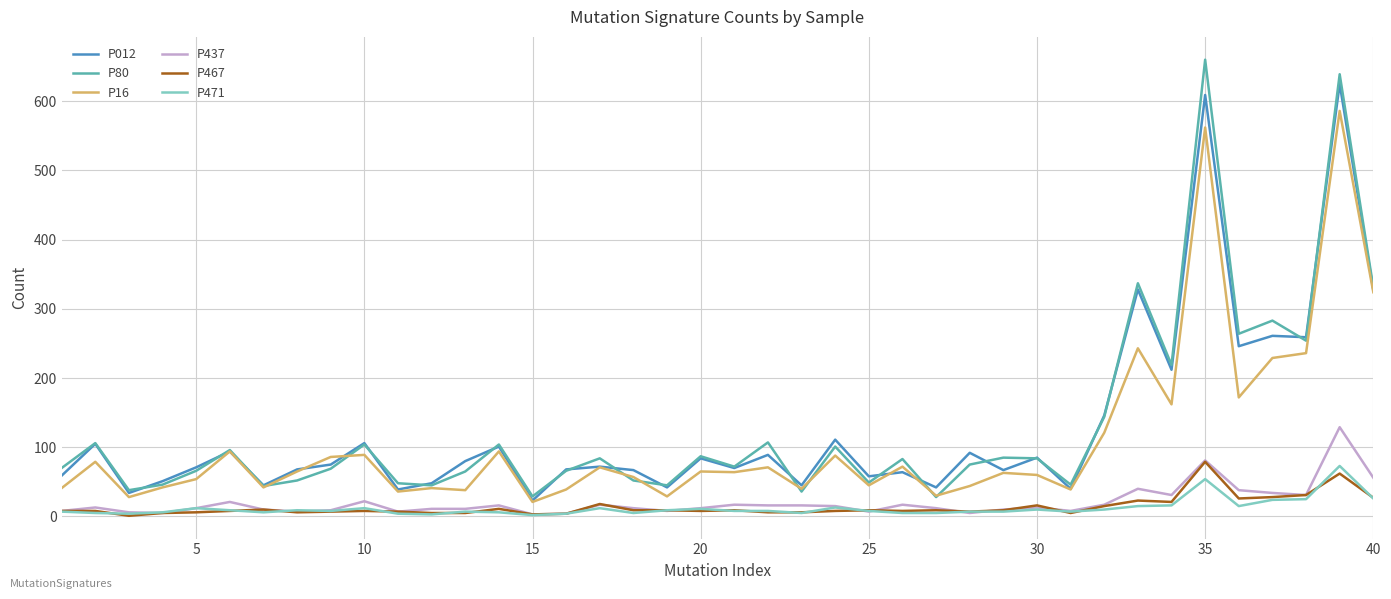

True or false: P437 and P80 intersect in this chart.

False